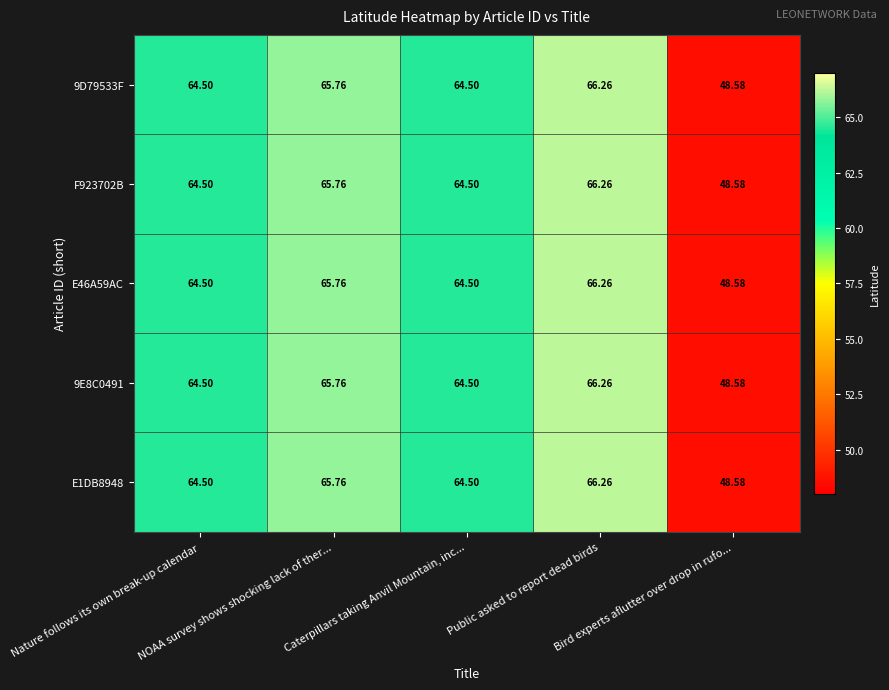

Which has a higher value, NOAA survey shows shocking lack of ther... or Public asked to report dead birds?

Public asked to report dead birds